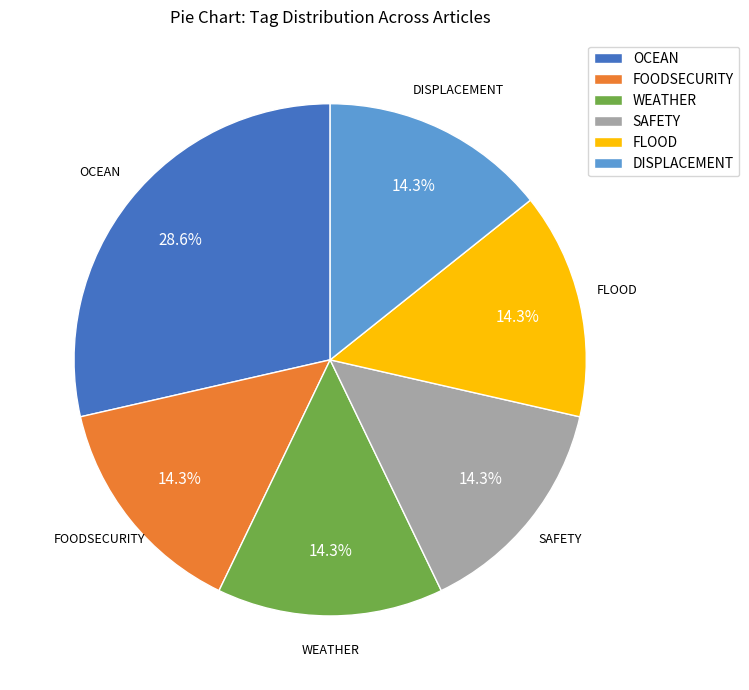

Which has a higher value, WEATHER or OCEAN?

OCEAN